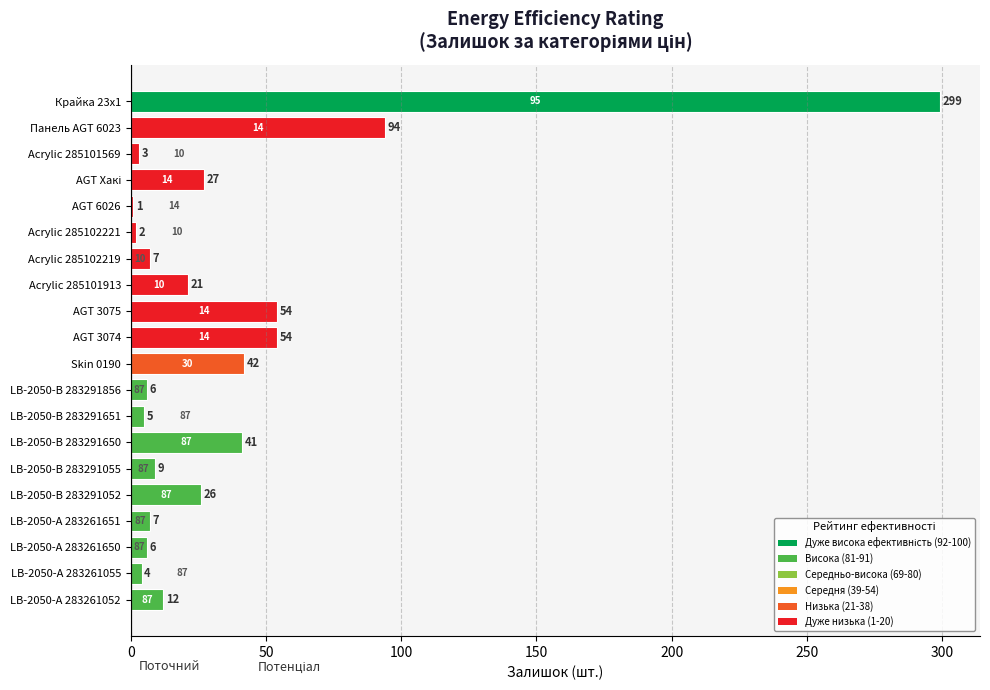

True or false: the data shows 70 at LB-2050-В 283291650.

False